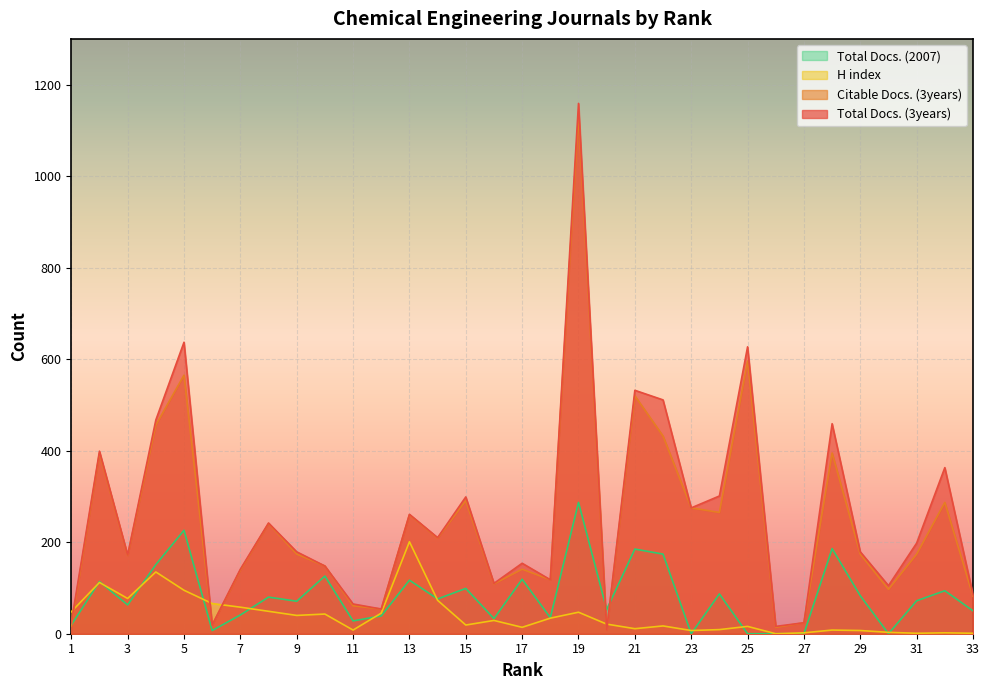

How many intersections are there between Total Docs. (2007) and Citable Docs. (3years)?

3